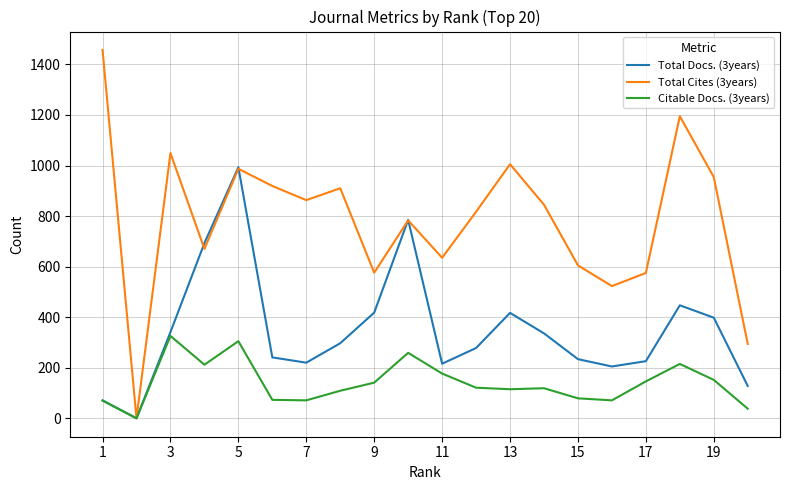

How many series are shown in this chart?

3